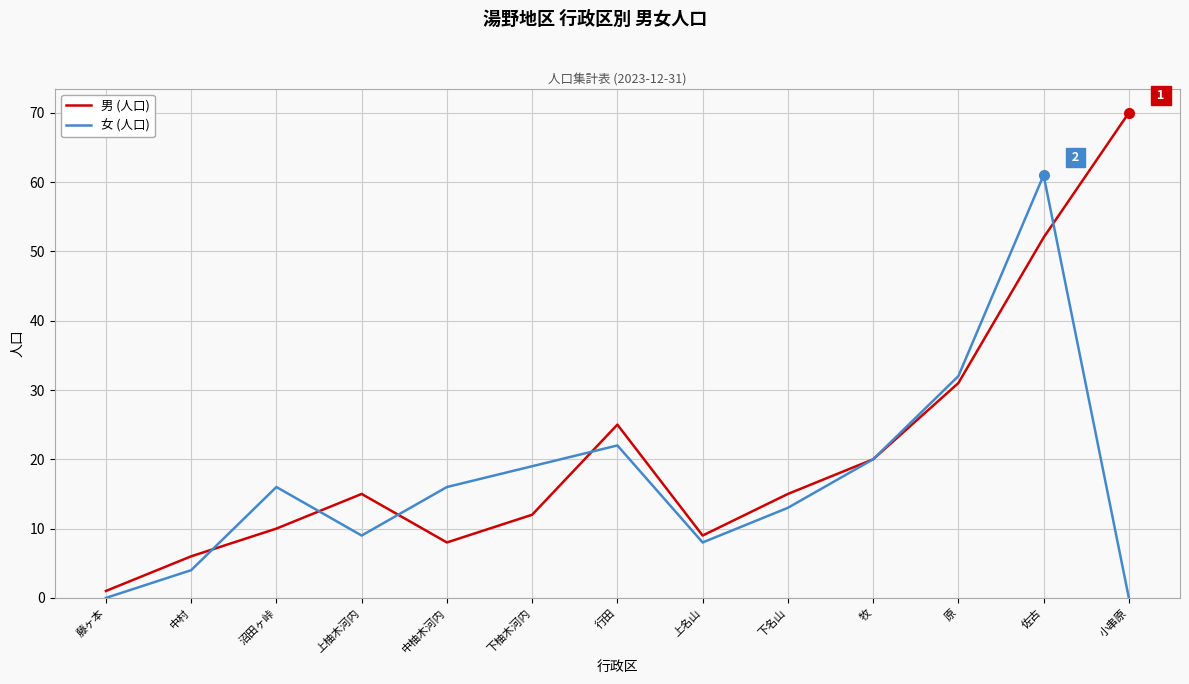

What is the difference between the 女 (人口) values at 下名山 and 沼田ヶ峠?

3